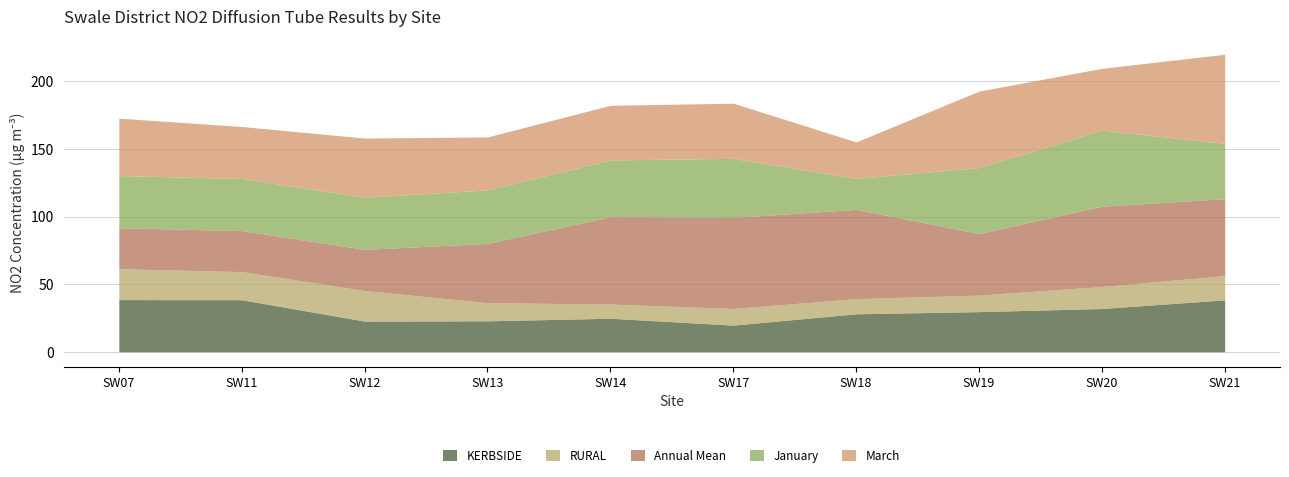

Between which two adjacent categories do KERBSIDE and March first intersect?

SW17 and SW18